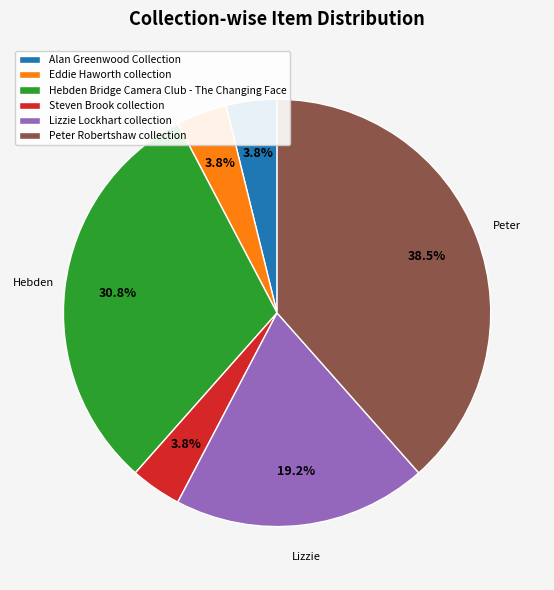

Is there any slice that represents more than half of the pie?

No